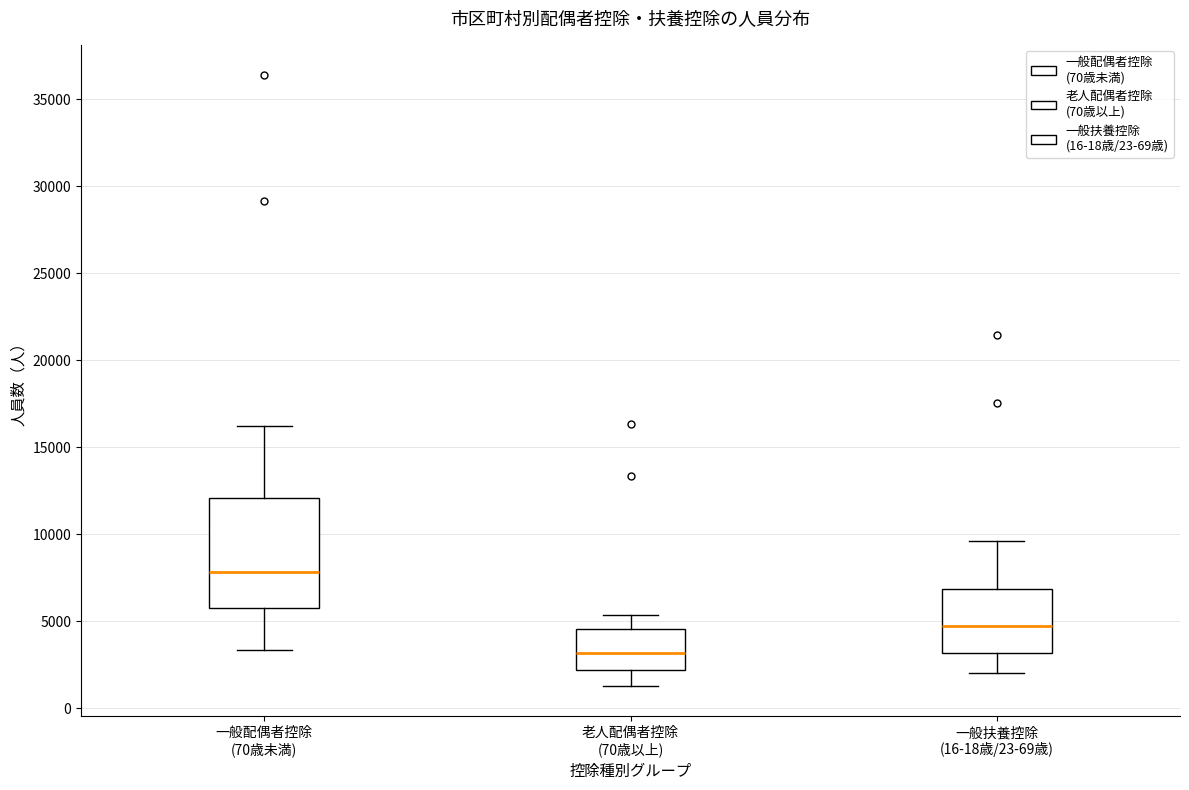

Reading left to right, transcribe this box plot: for each box, give where its median line is, the range the box spans, and where its two whiskers end, as read against the y-axis. The values are not printed on the chart, so give them approximately, as read against the axis.

一般配偶者控除 (70歳未満): median 8000, box 6000 to 12000, whiskers 3500 to 16000
老人配偶者控除 (70歳以上): median 3000, box 2000 to 4500, whiskers 1500 to 5500
一般扶養控除 (16-18歳/23-69歳): median 5000, box 3000 to 7000, whiskers 2000 to 9500